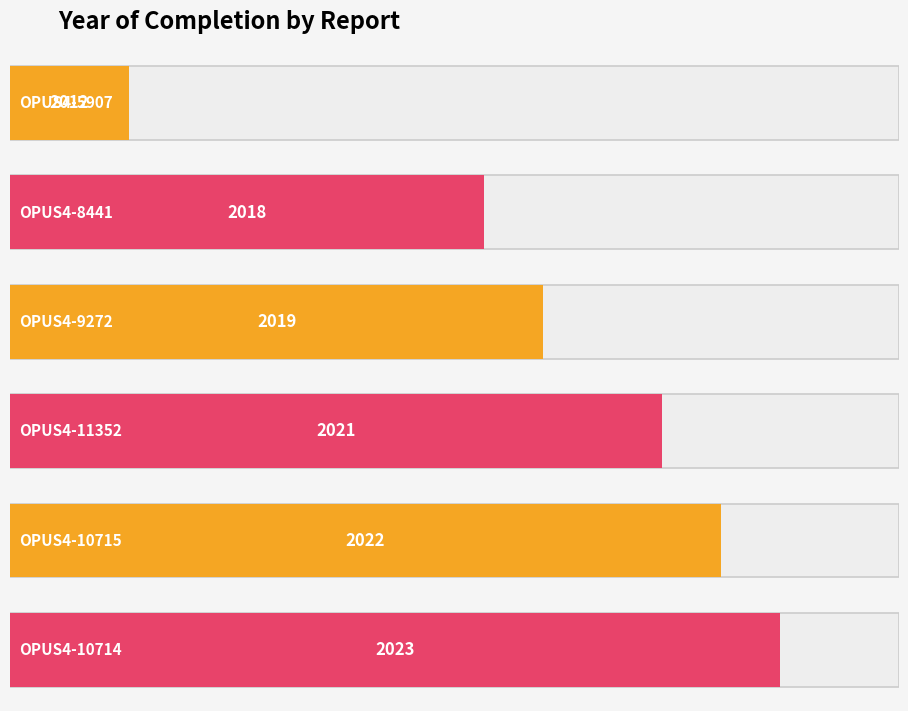

What is the value of the 4th bar from the left?

2021